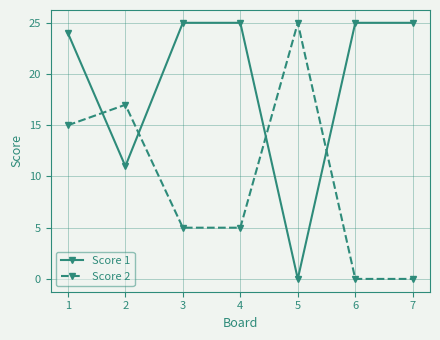

How many positive values does the Score 1 series have?

6